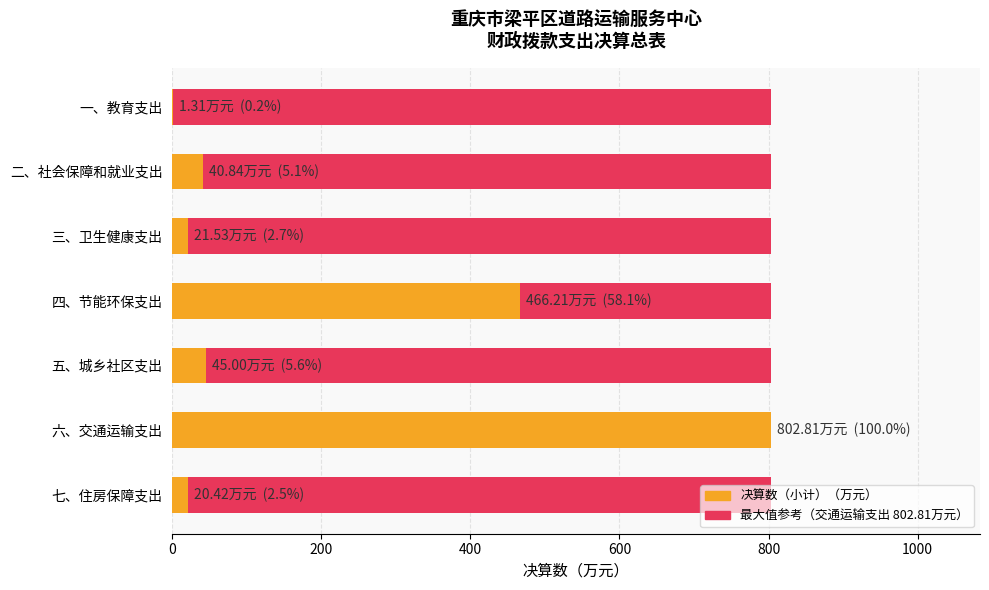

What is the highest value of the 决算数（小计） series?

802.8